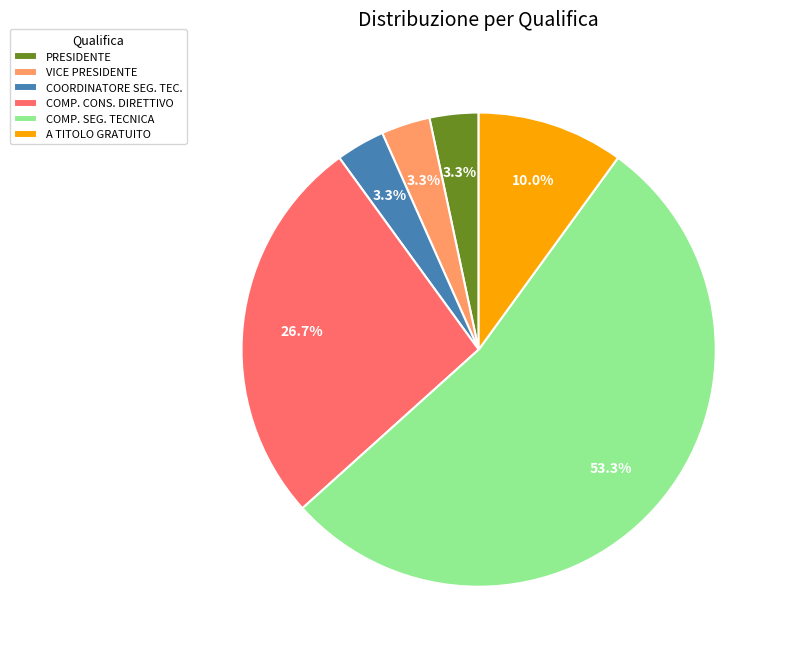

Between PRESIDENTE and A TITOLO GRATUITO, which is larger?

A TITOLO GRATUITO